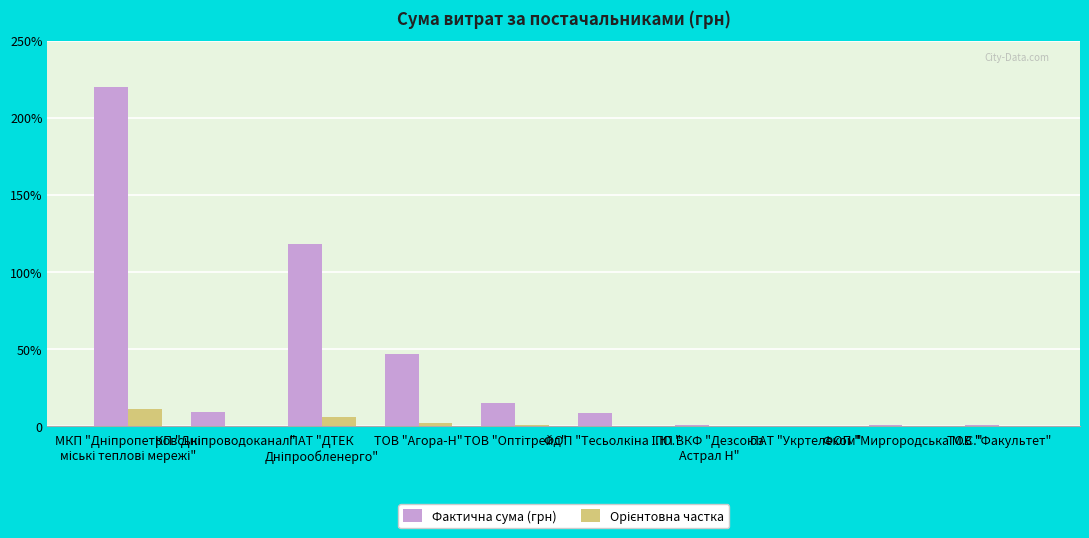

What is the sum of the Фактична сума (грн) values at ТОВ "Агора-Н" and МКП "Дніпропетровські
міські теплові мережі"?

266376.0